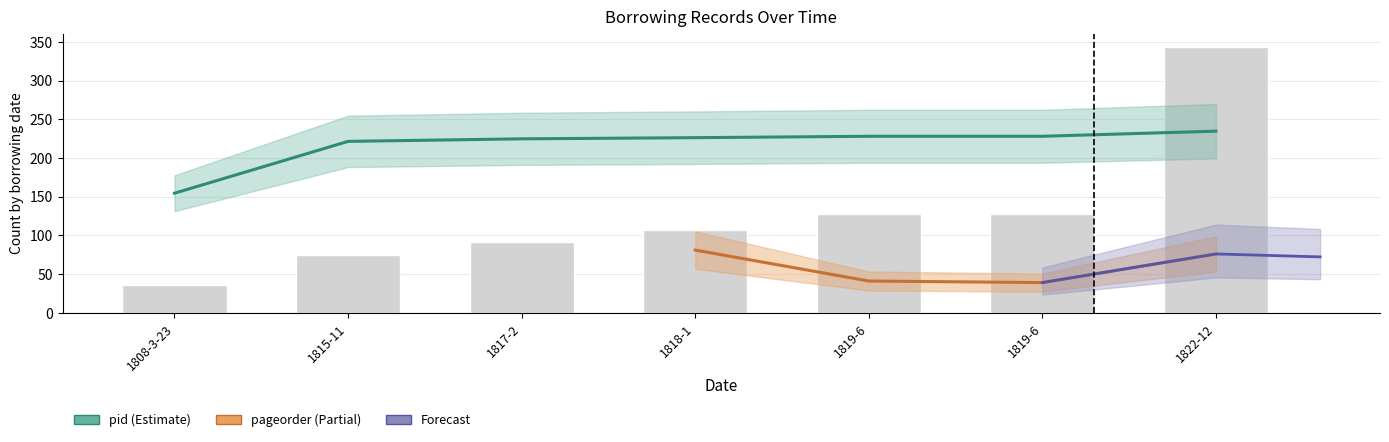

What is the maximum value for pid?

234.7